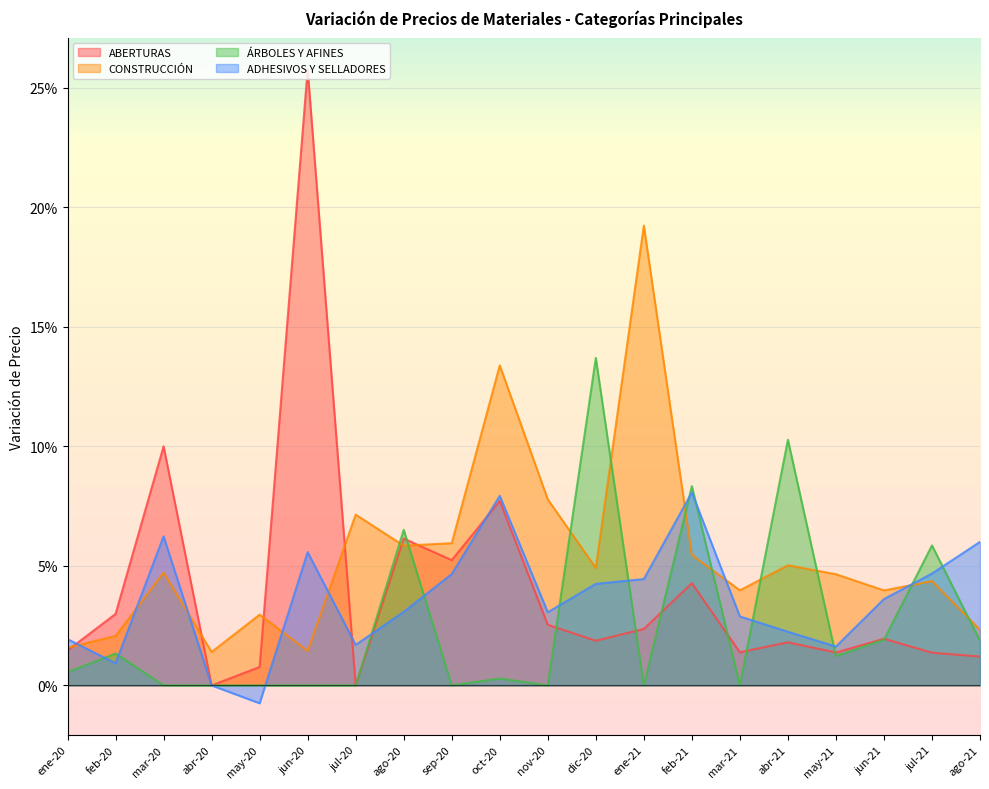

At which label does CONSTRUCCIÓN reach its peak?

ene-21